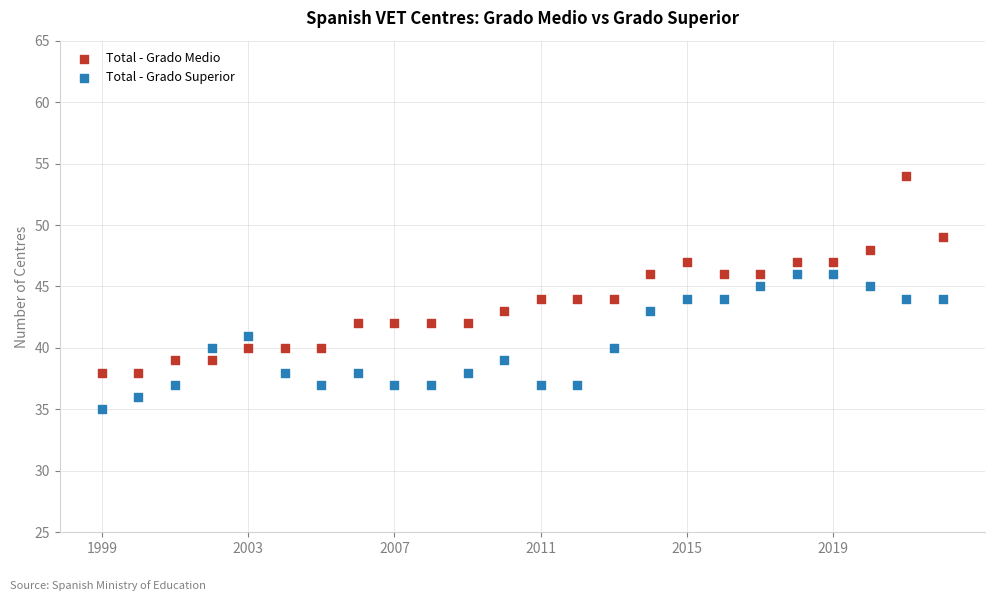

Which series reaches the maximum Y coordinate?

Total - Grado Medio